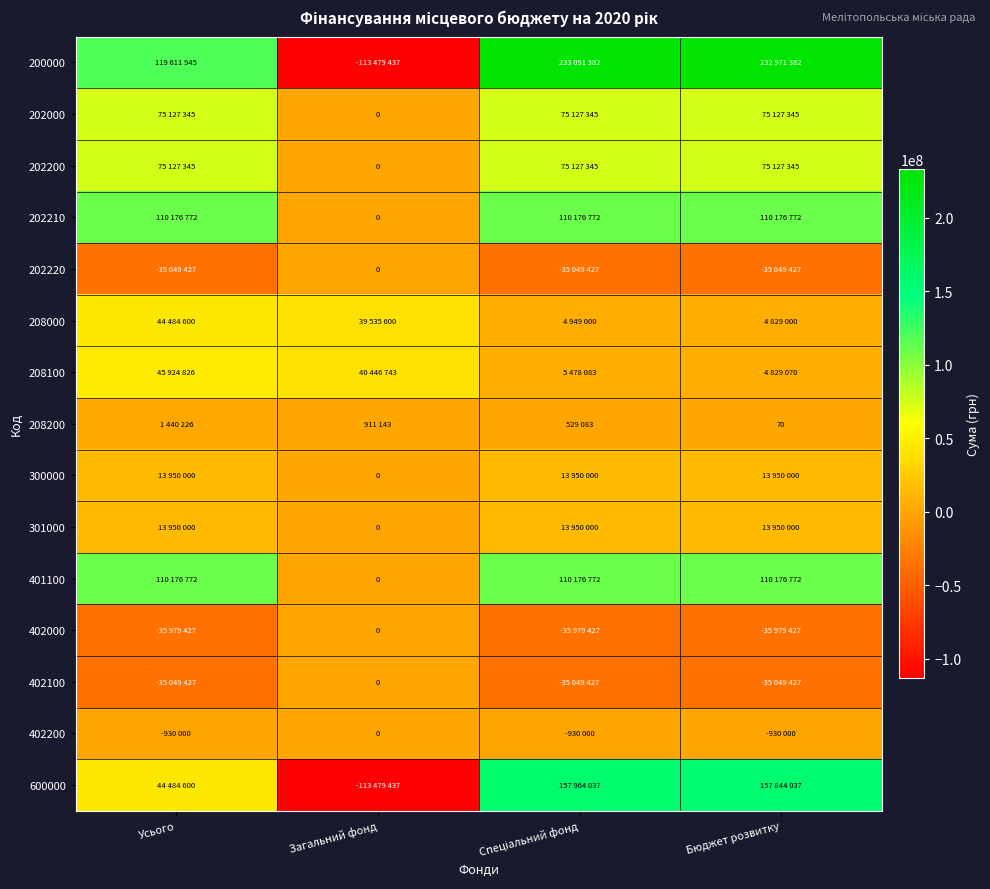

How many values in the 202200 series are below 75127345?

1